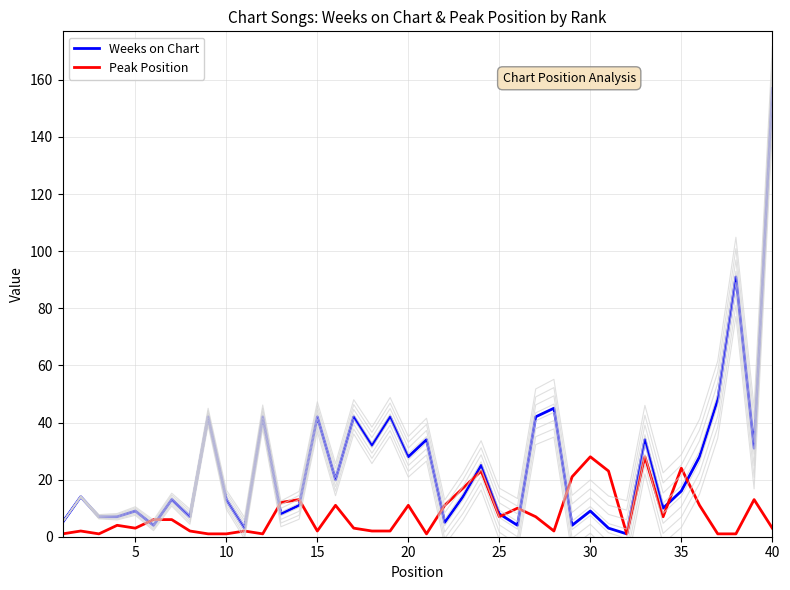

The value of Weeks on Chart at 35 is 16. True or false?

True